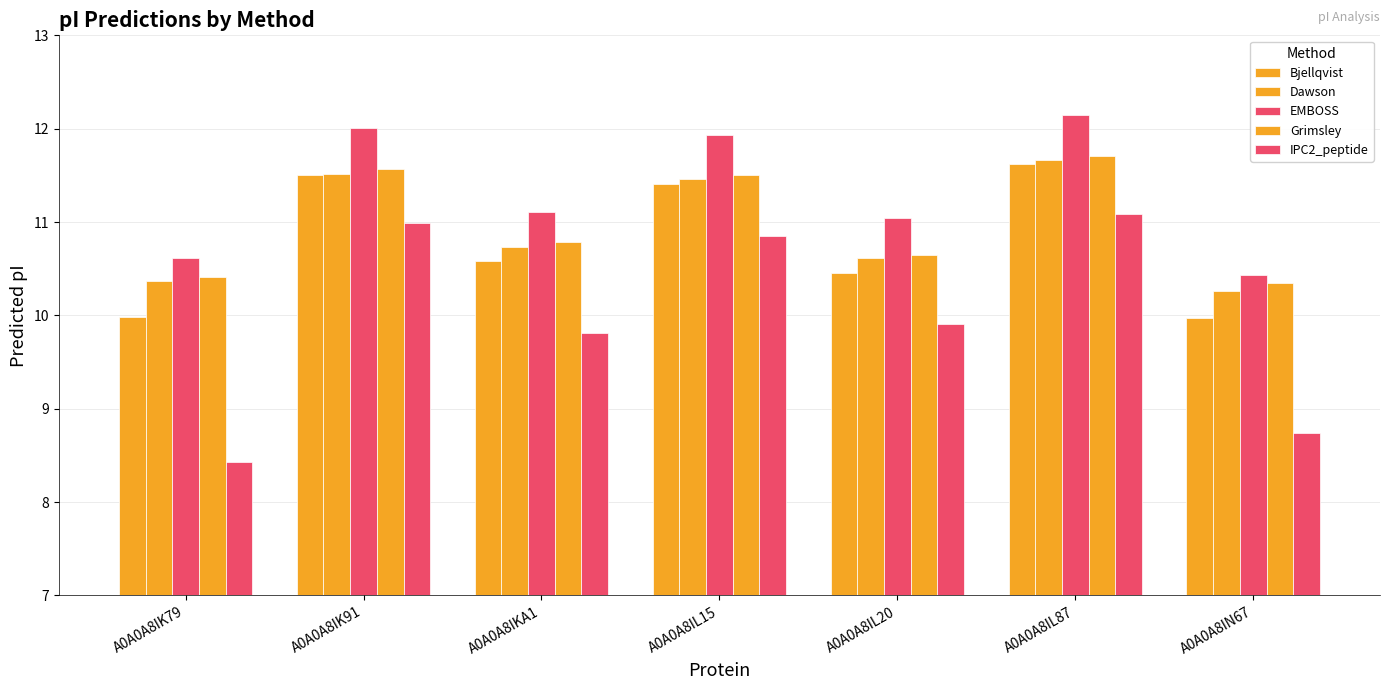

Count the number of data series in this chart.

5